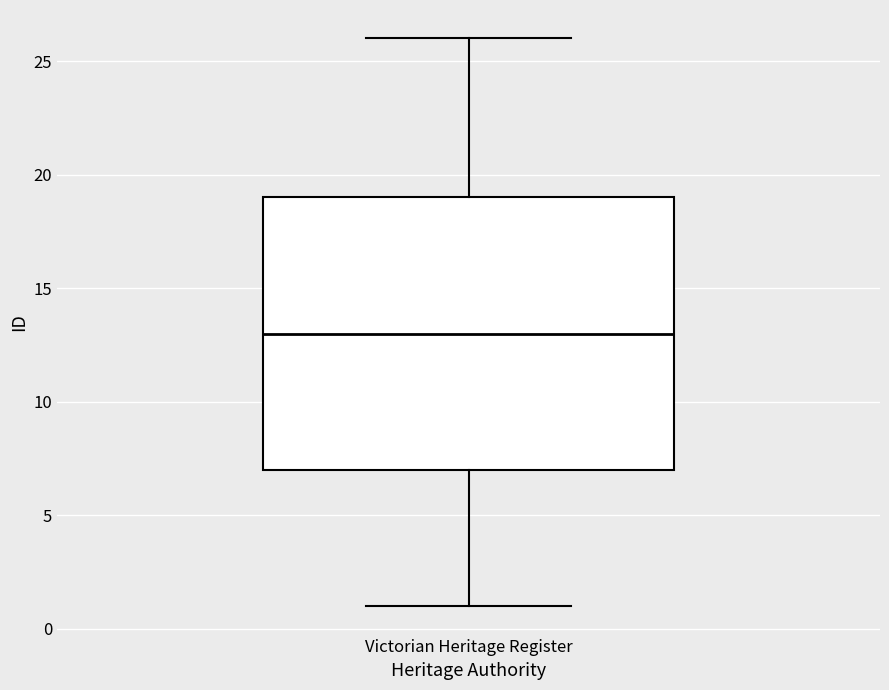

Where does the lower whisker of the box for Victorian Heritage Register end on the y-axis? The values are not printed on the chart, so give them approximately, as read against the axis.

1